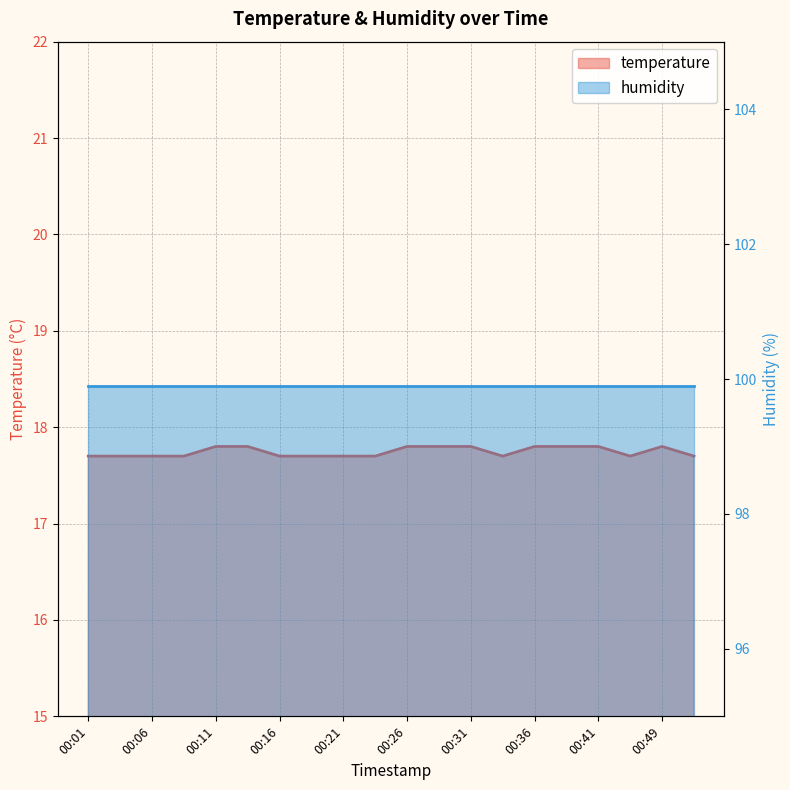

The value at 00:46 is 27.9. True or false?

False